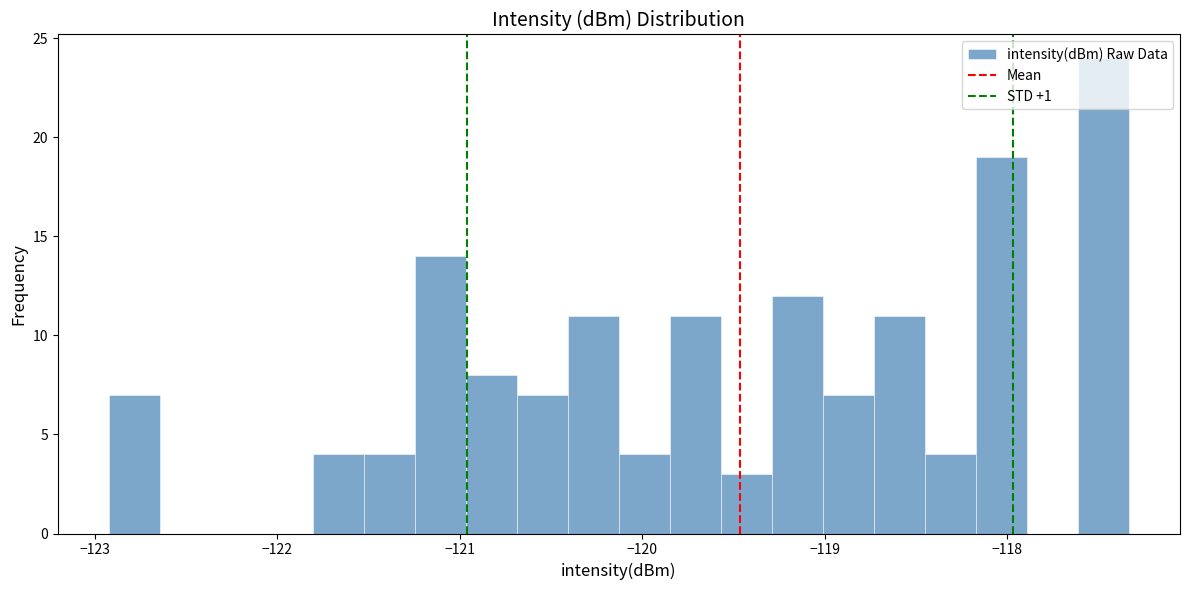

Read against the x-axis, roughly where is the centre of the tallest bar?

-117.5